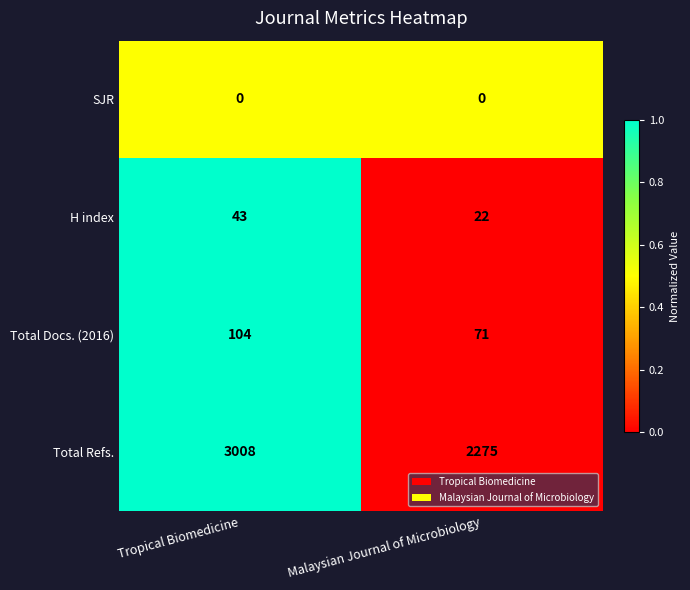

Which series has the widest spread of values?

Total Refs.